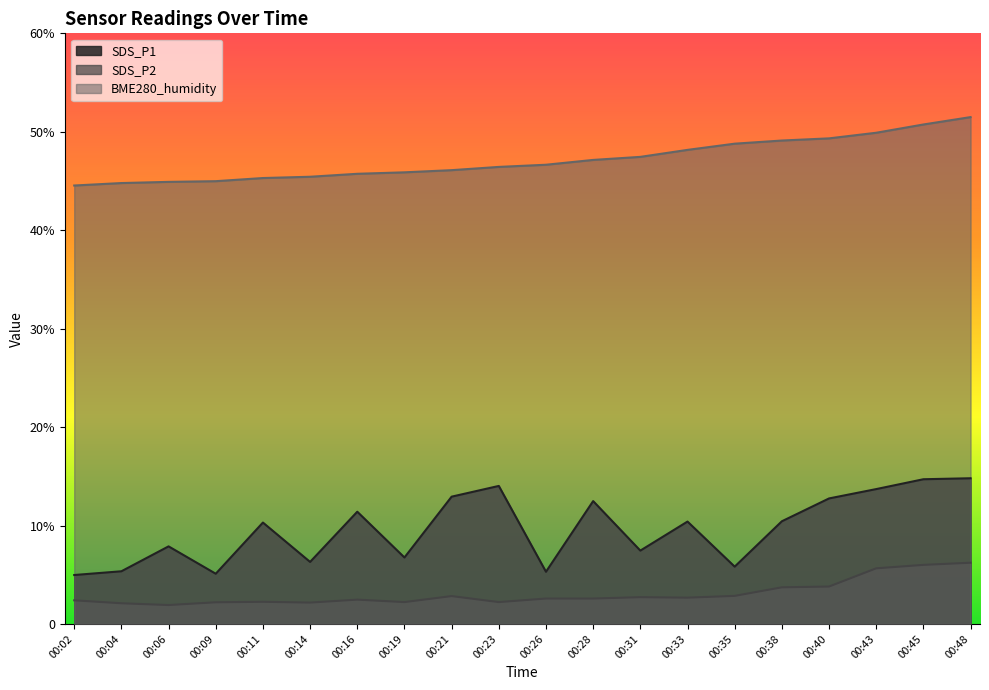

How many values in the SDS_P1 series exceed 10?

11